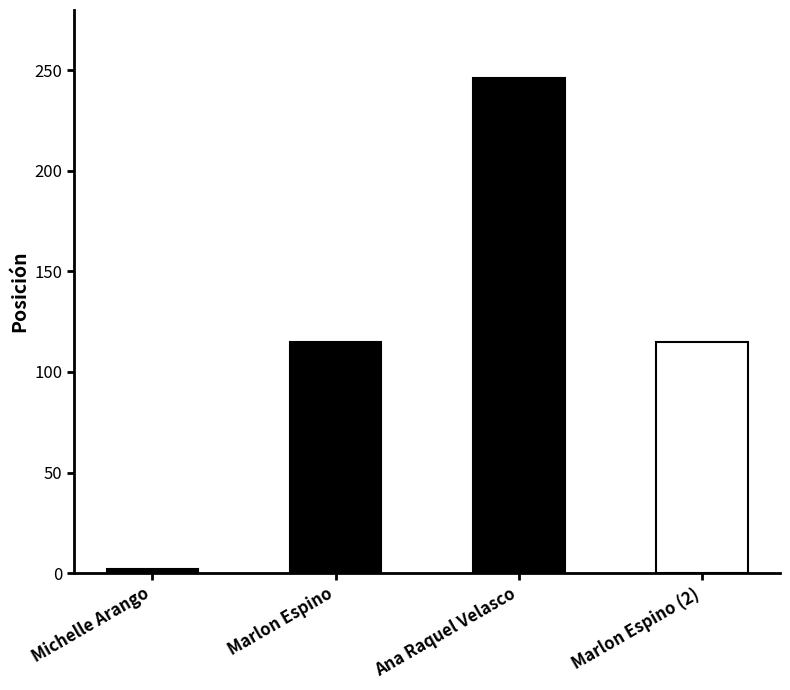

What position from the right is Ana Raquel Velasco?

2